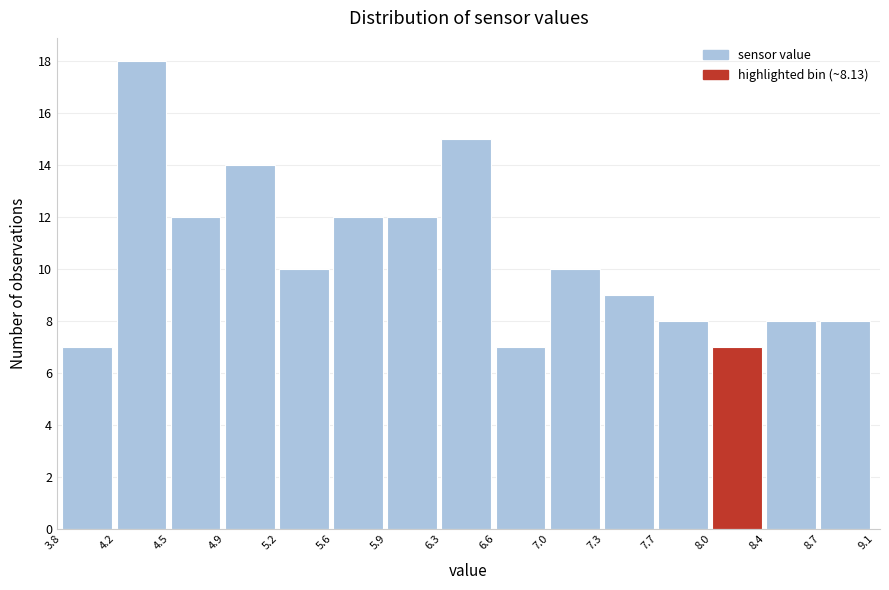

Reading left to right, transcribe this chart: for each bar, give the range it covers on the x-axis and its height. The values are not printed on the chart, so give them approximately, as read against the axis.

3.8 to 4.2: 7
4.2 to 4.5: 18
4.5 to 4.9: 12
4.9 to 5.2: 14
5.2 to 5.6: 10
5.6 to 5.9: 12
5.9 to 6.3: 12
6.3 to 6.6: 15
6.6 to 7.0: 7
7.0 to 7.3: 10
7.3 to 7.7: 9
7.7 to 8.0: 8
8.0 to 8.4: 7
8.4 to 8.7: 8
8.7 to 9.1: 8